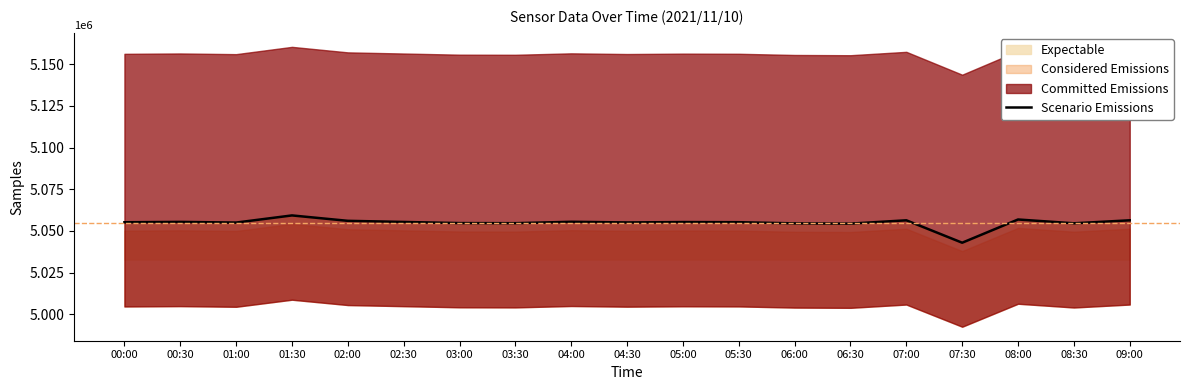

The chart shows a value of 1847117 at 08:30. True or false?

False